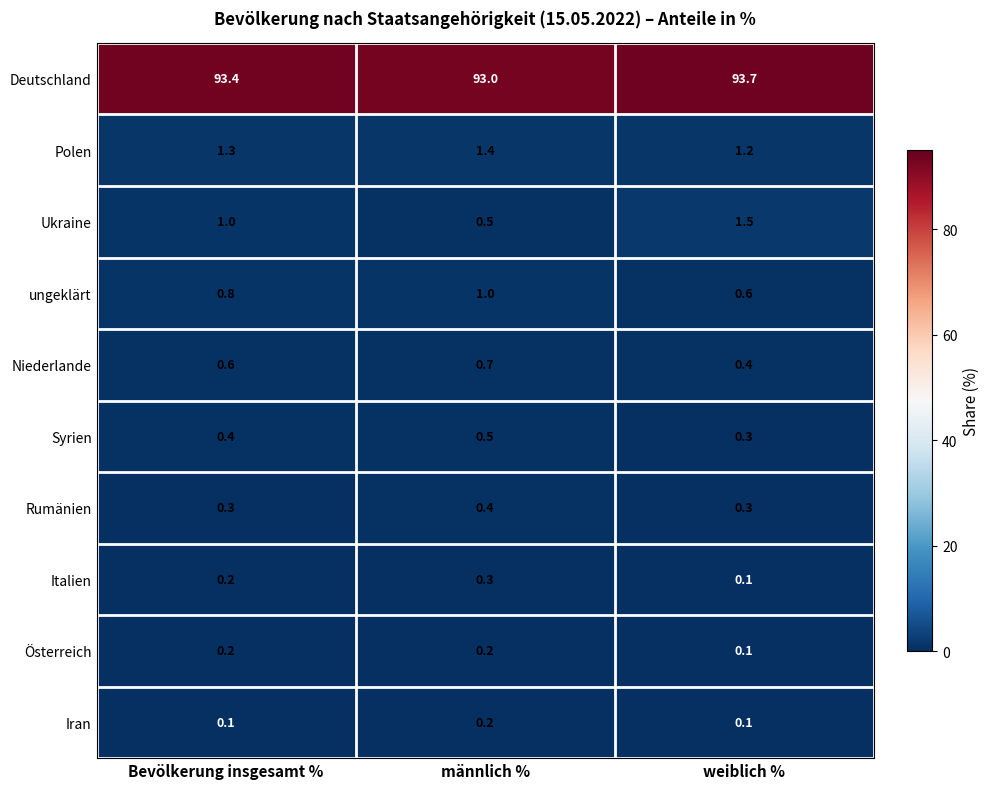

What is the average value of the Polen series?

1.3